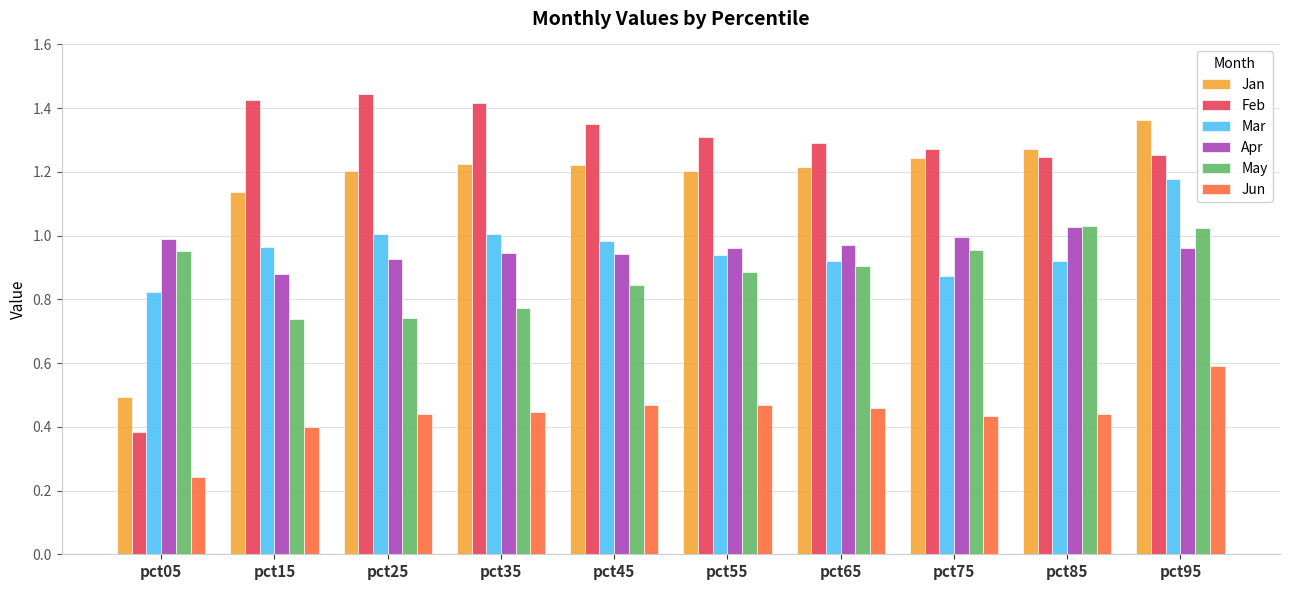

Is it true that Jan equals 1.3 at pct85?

True